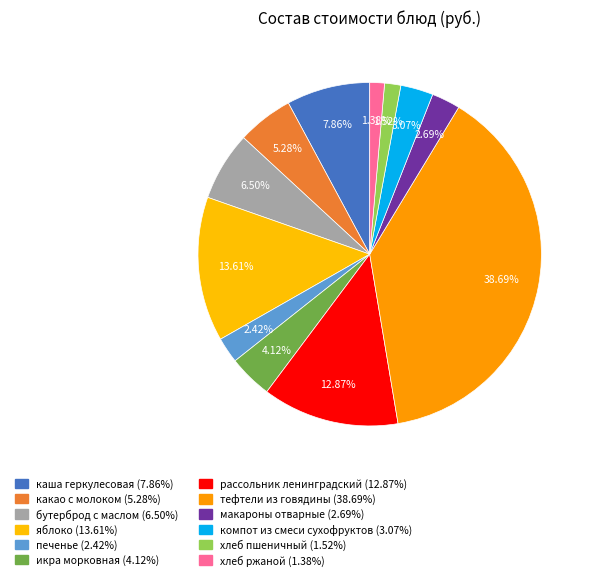

Does хлеб ржаной account for over 50% of the chart?

No